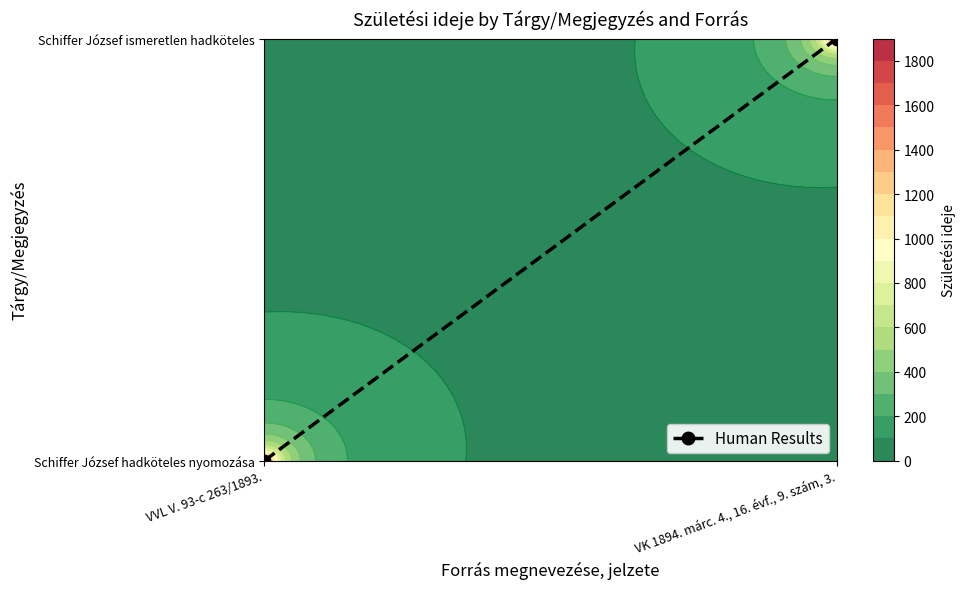

Where is the data nearest to the value 0?

VVL V. 93-c 263/1893.